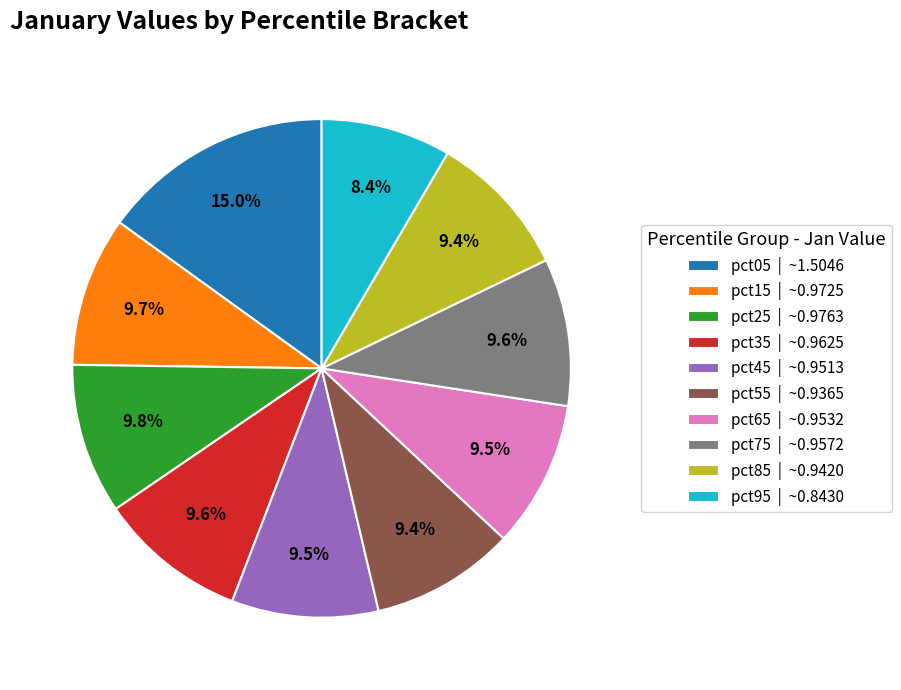

What is the smallest slice in the pie chart?

pct95